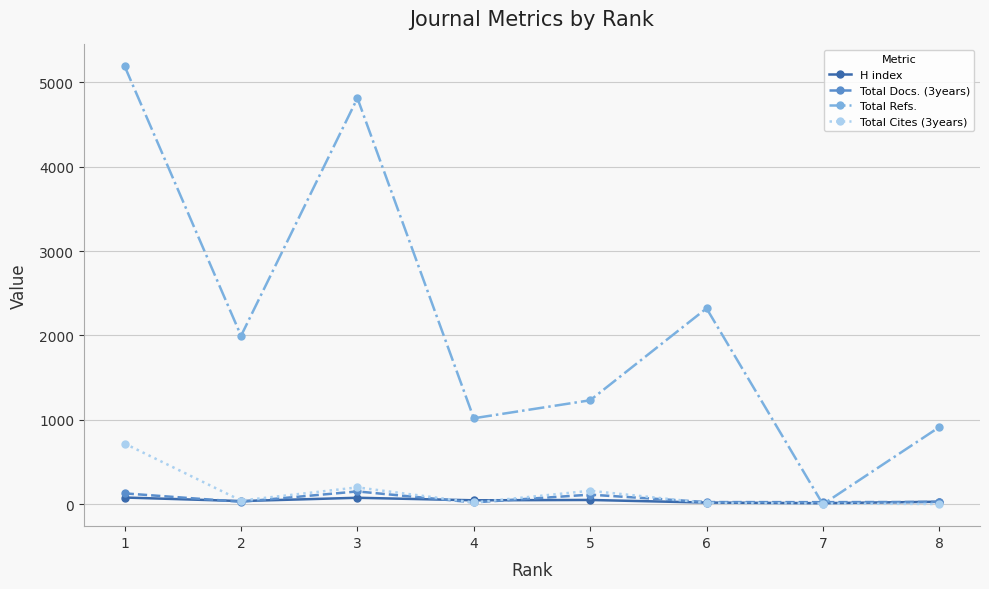

What is the maximum value shown in the chart?

5188